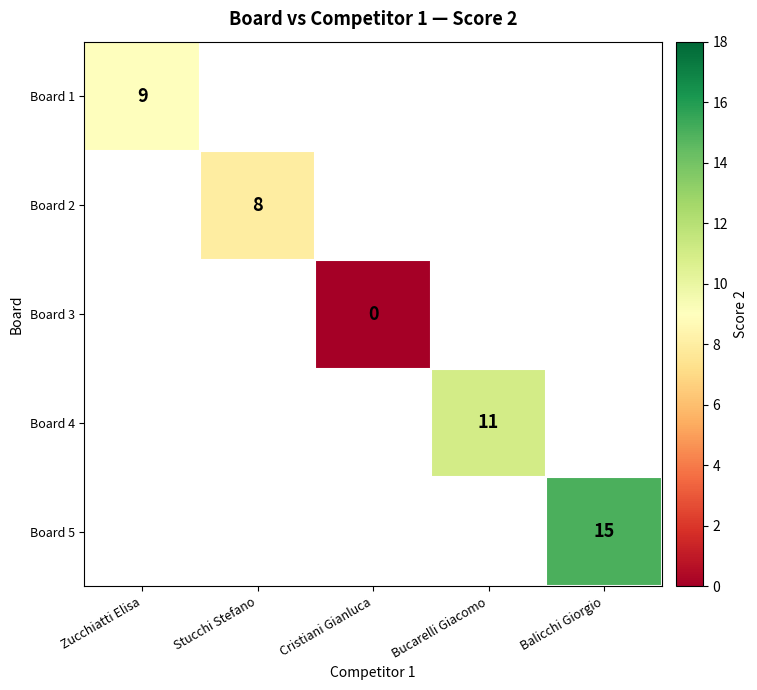

True or false: Board 5 has a value of 23.7 at Balicchi Giorgio.

False